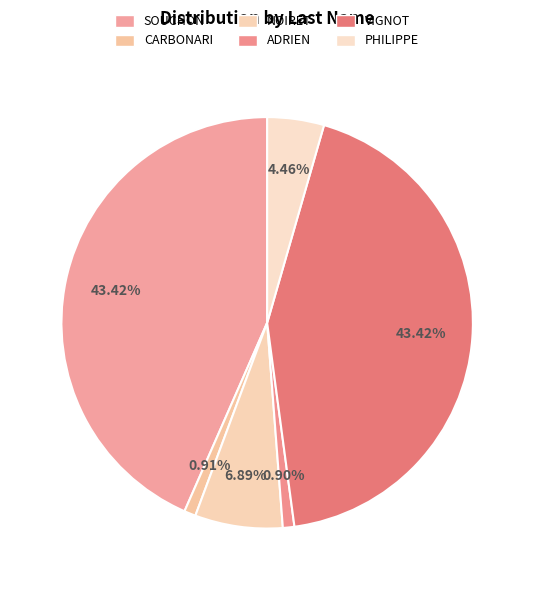

The CARBONARI slice represents 11% of the pie. True or false?

False